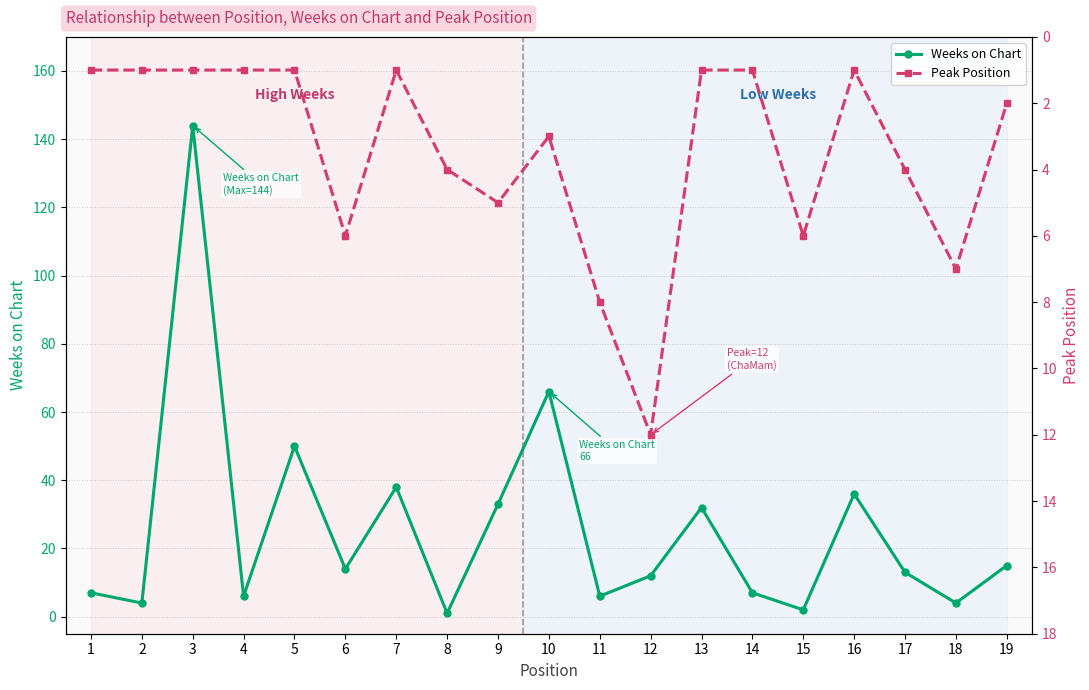

At which category is the sum across all series the highest?

3